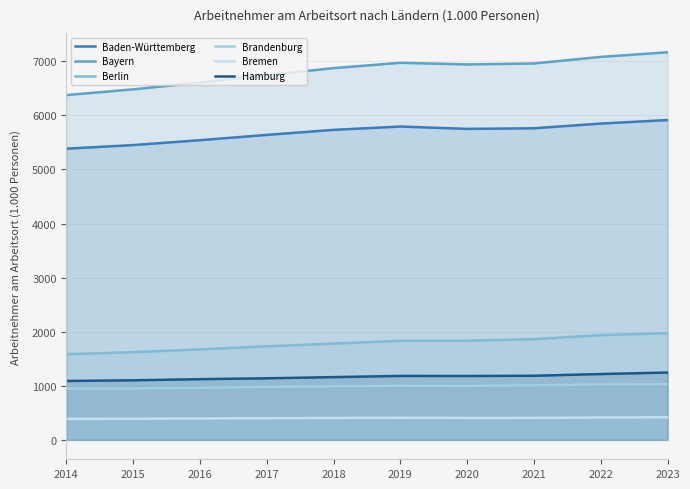

Which category has the lowest value in the Berlin series?

2014